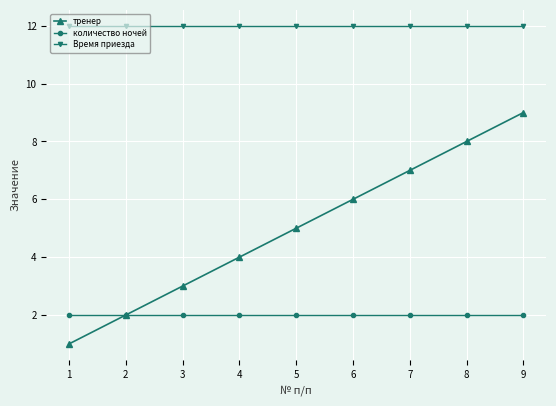

True or false: Время приезда and тренер intersect in this chart.

False